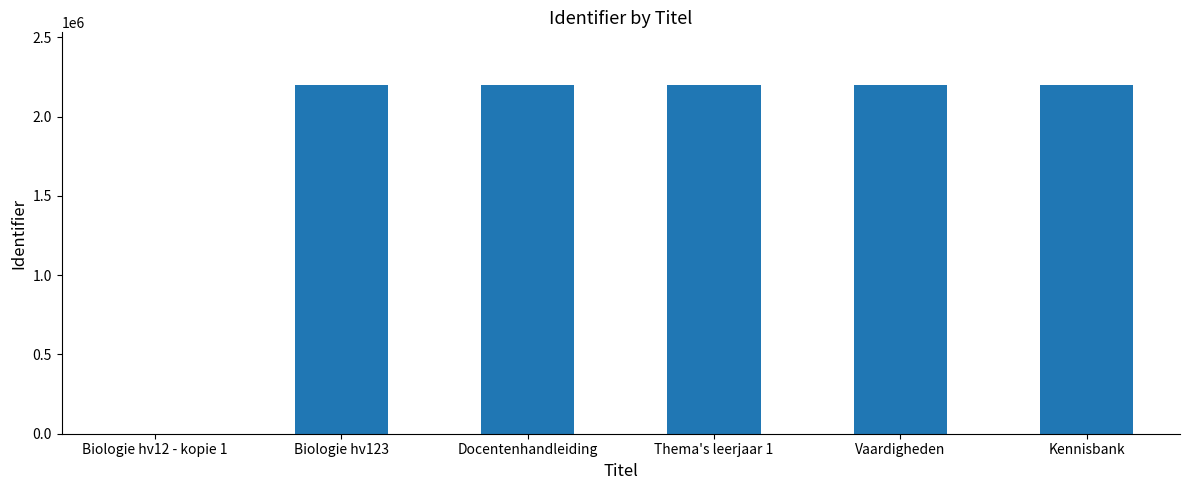

How many positive values are there?

5